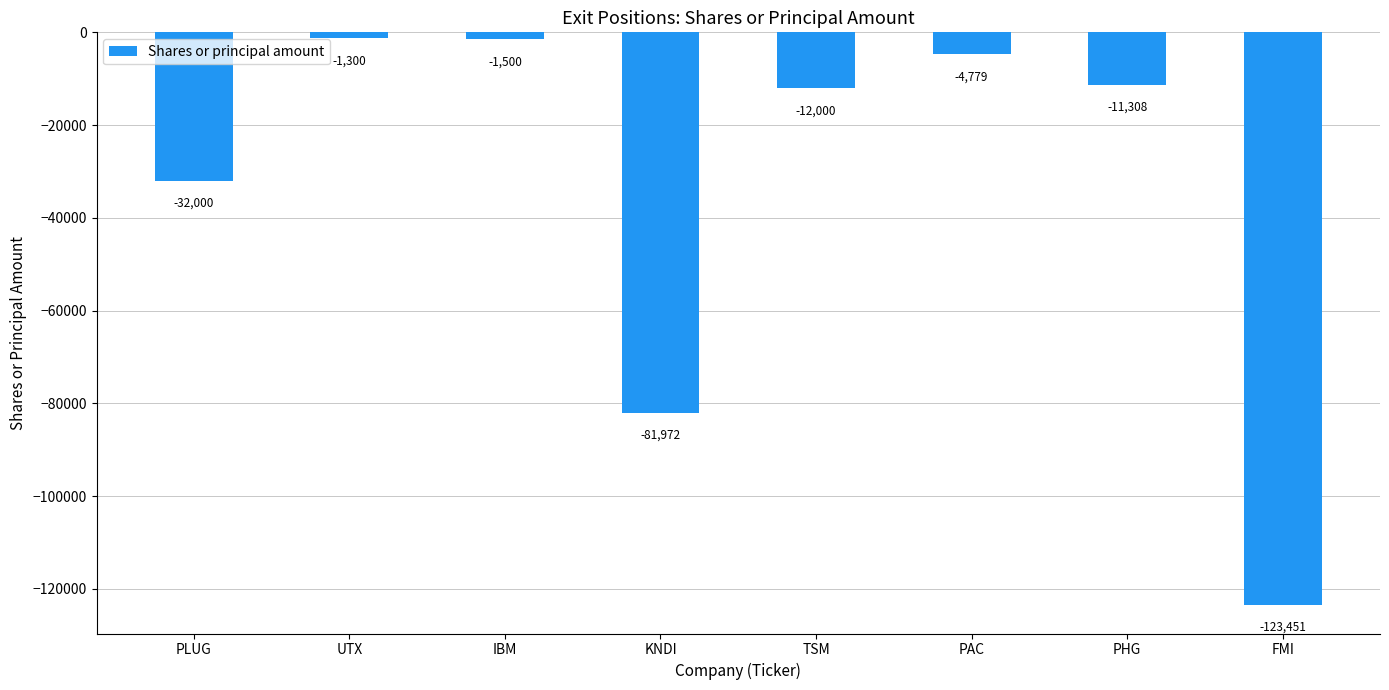

What is the maximum value shown in the chart?

-1300